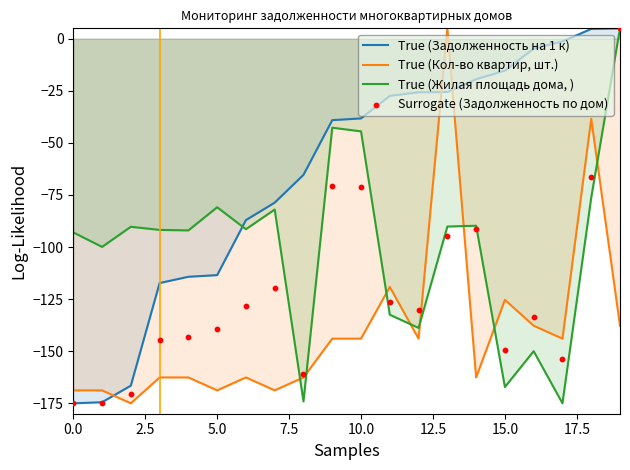

Which series reaches the minimum Y coordinate?

True (Задолженность на 1 к)